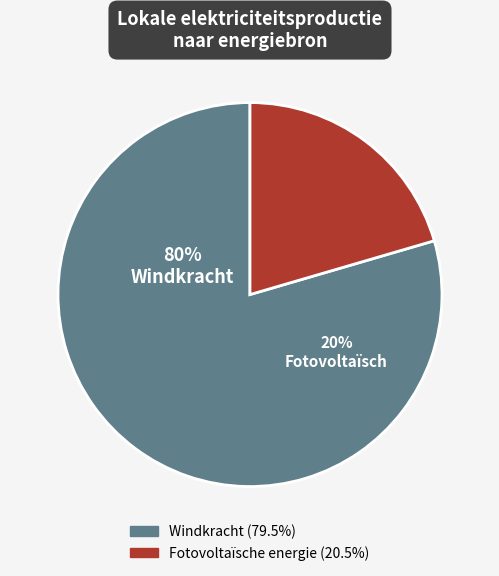

Combined, what portion of the pie is Fotovoltaïsche energie and Windkracht?

100.0%